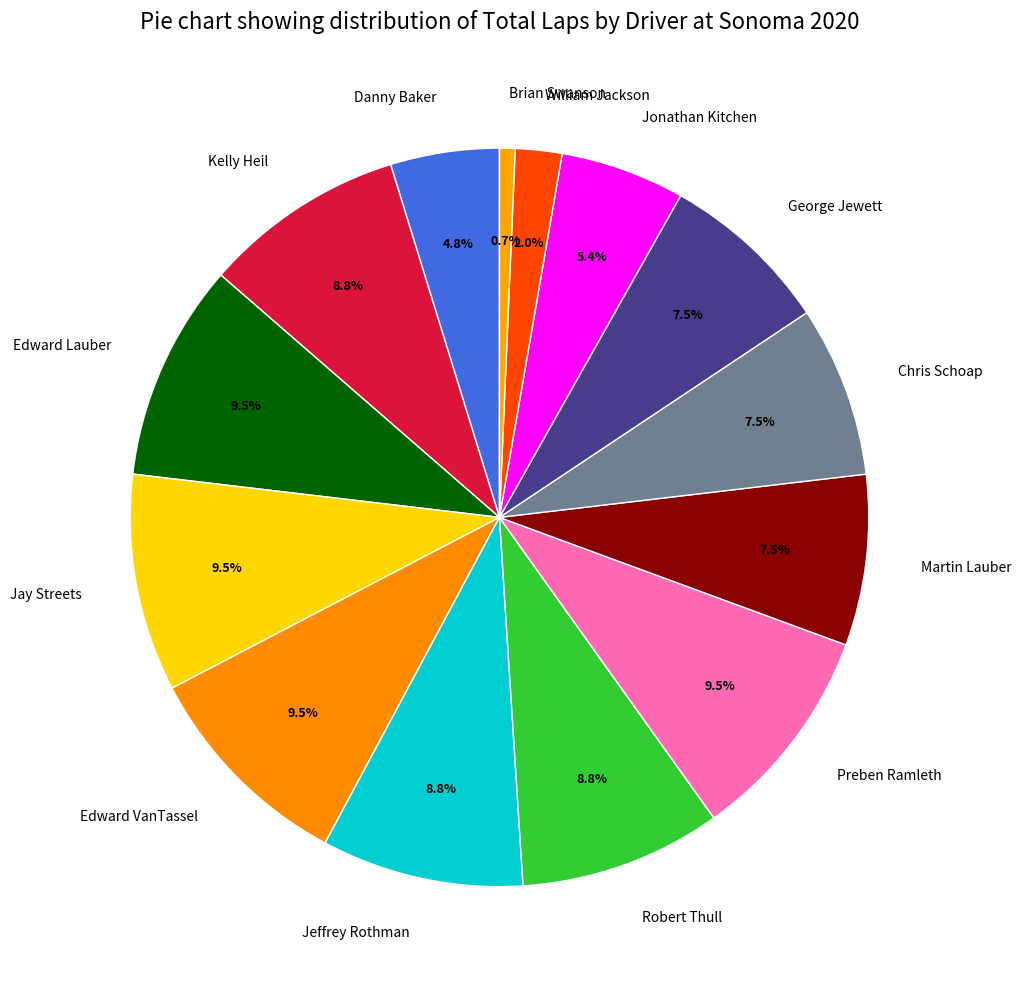

Does Chris Schoap represent more than half of the total?

No